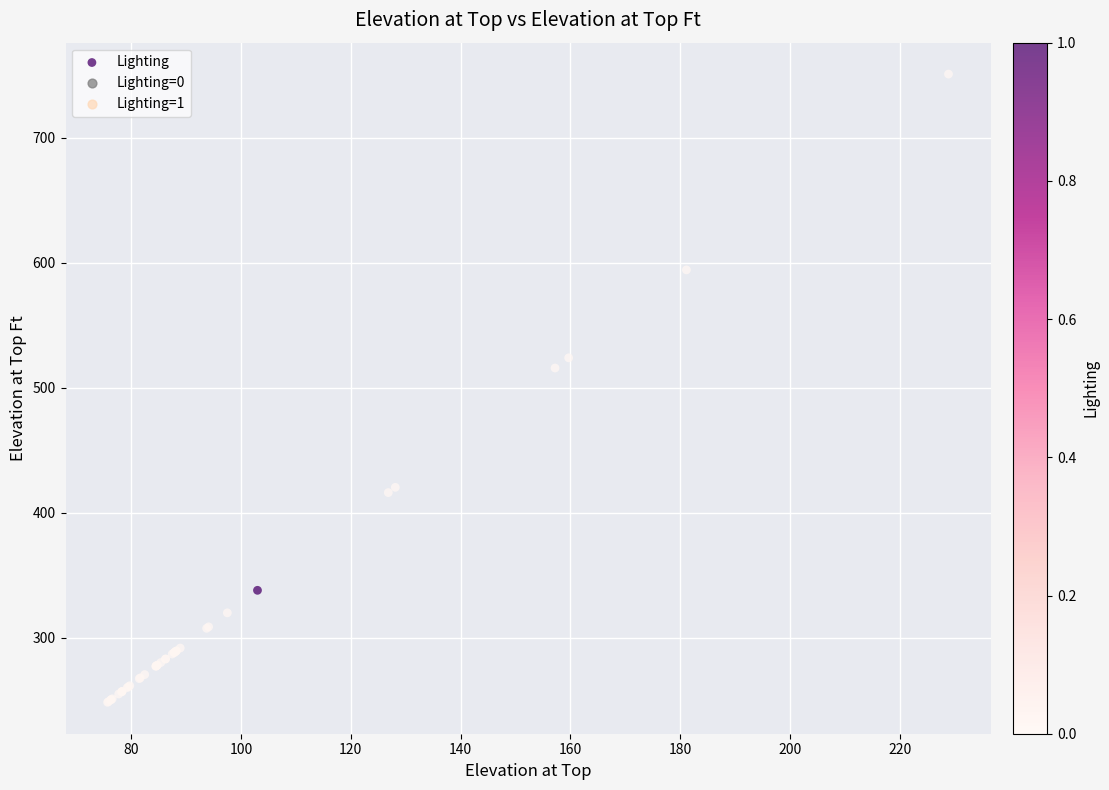

What Y value in the scatter plot is closest to 499?

515.7